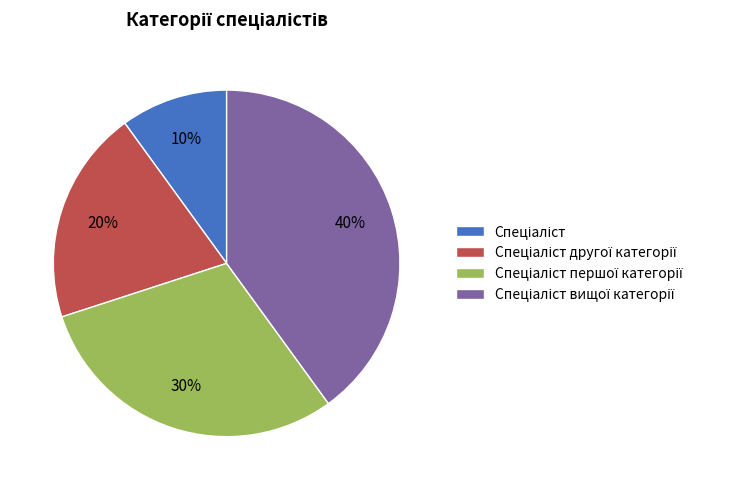

To the nearest percent, what is the difference between the largest and smallest slice percentages?

30%